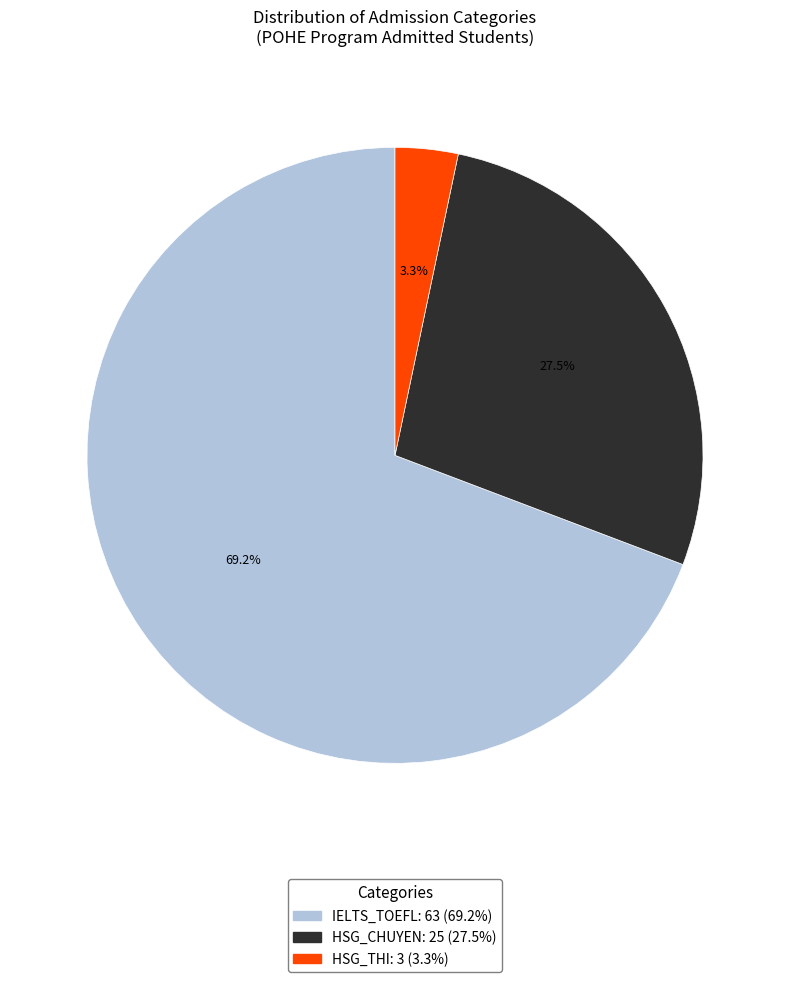

What percentage do IELTS_TOEFL and HSG_CHUYEN together represent?

96.7%